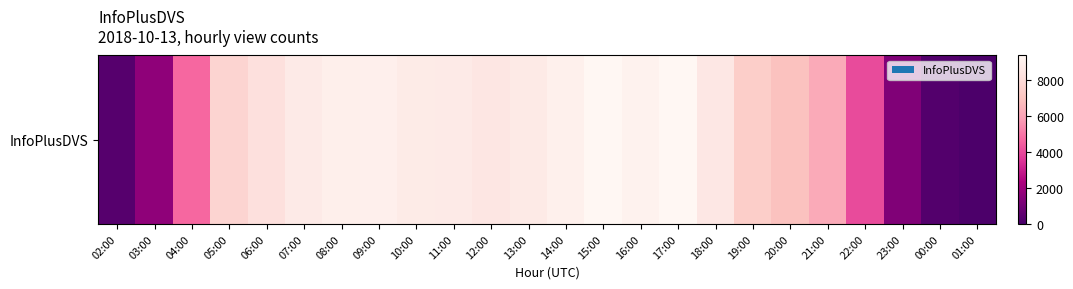

Reading left to right, what are all the values shown in this chart?

340	1674	4687	7712	8253	8754	8976	8994	8772	8746	8537	8695	9030	9392	9159	9388	8596	7436	6937	6216	4038	1334	287	77